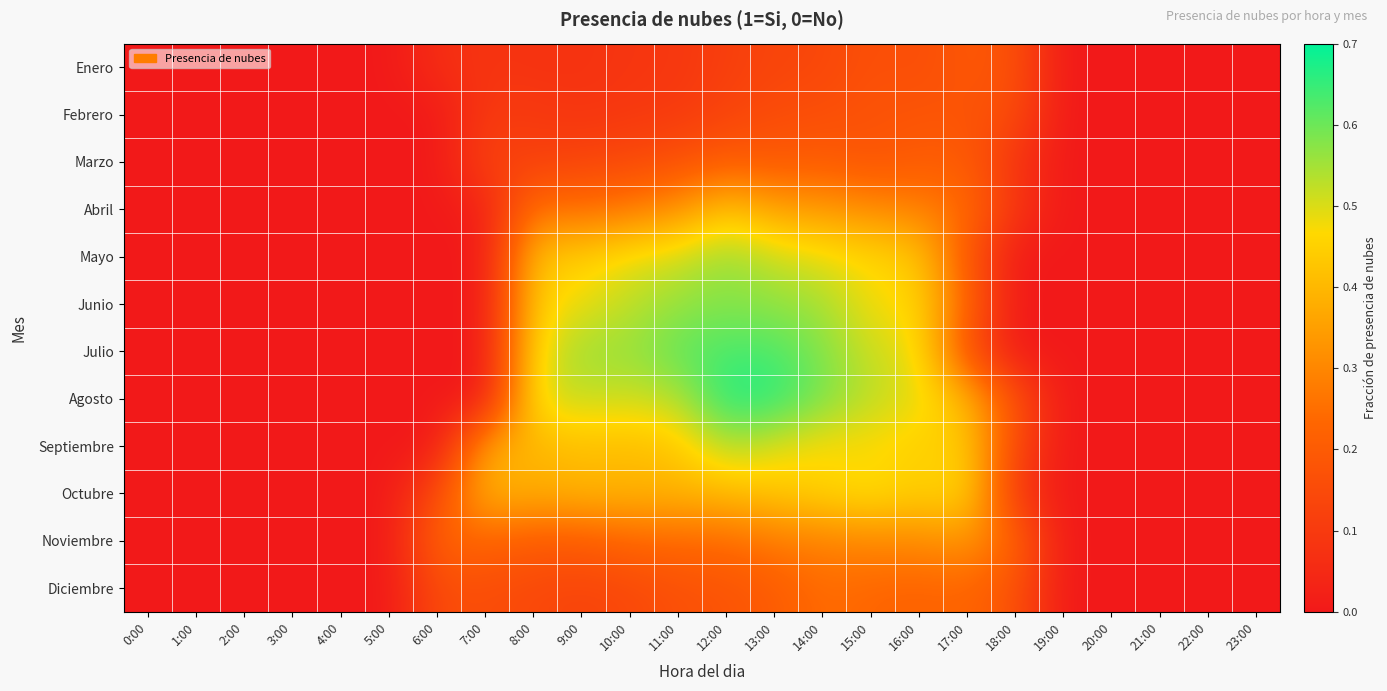

At 8:00, list the series in order from smallest to largest.

Enero, Febrero, Marzo, Diciembre, Noviembre, Abril, Octubre, Septiembre, Mayo, Junio, Julio, Agosto